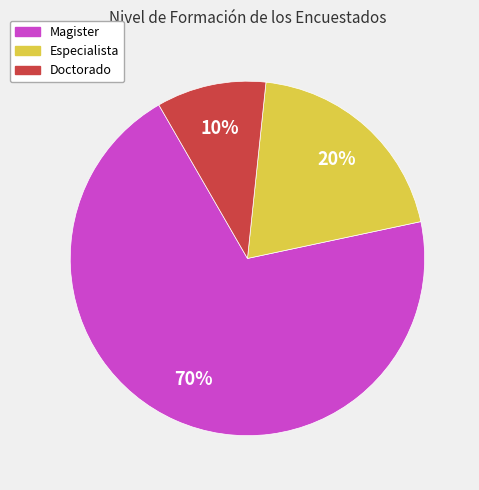

Is there any slice that represents more than half of the pie?

Yes